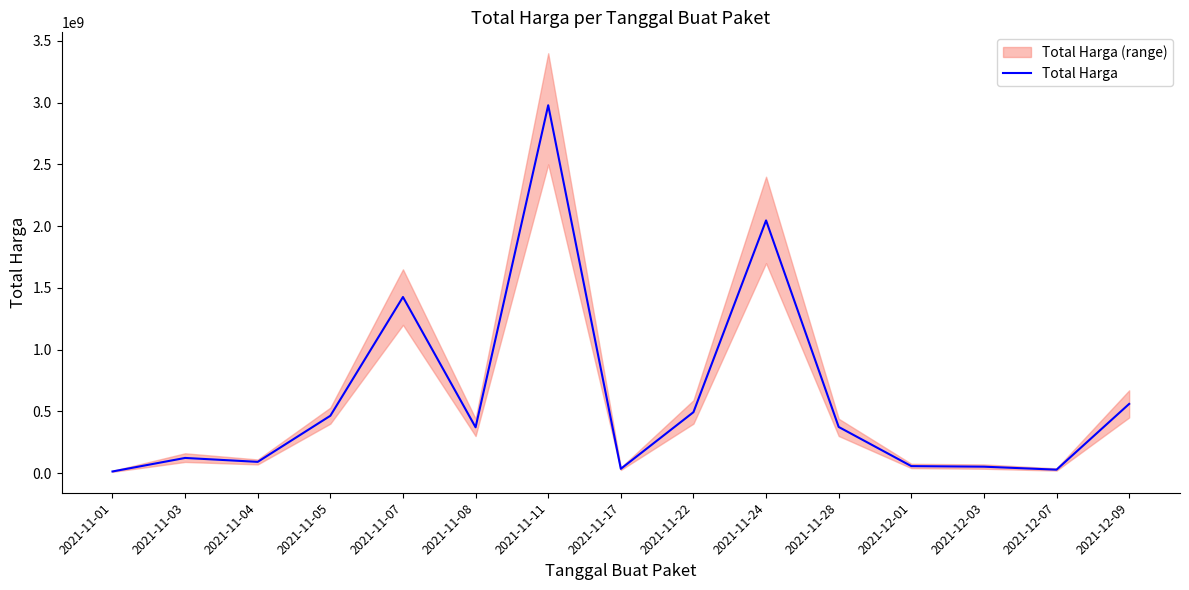

What is the value of the 15th point from the left?

559971000